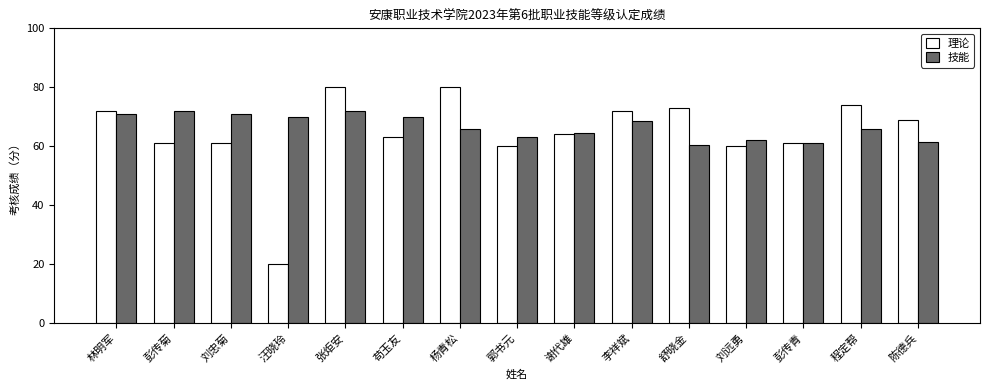

What is the maximum value shown in the chart?

80.0